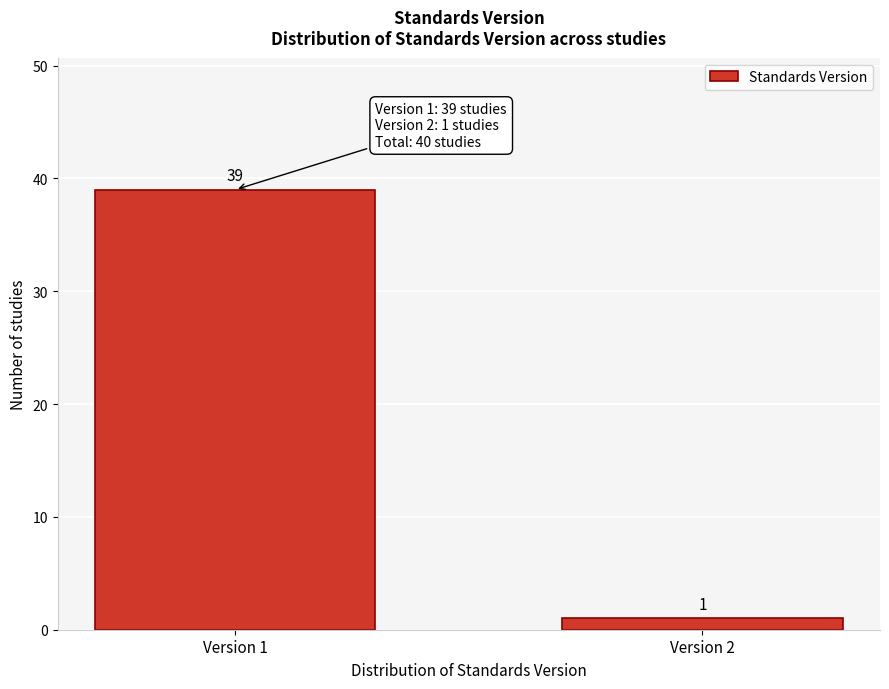

Reading left to right, what are all the values shown in this chart?

Version 1=39	Version 2=1